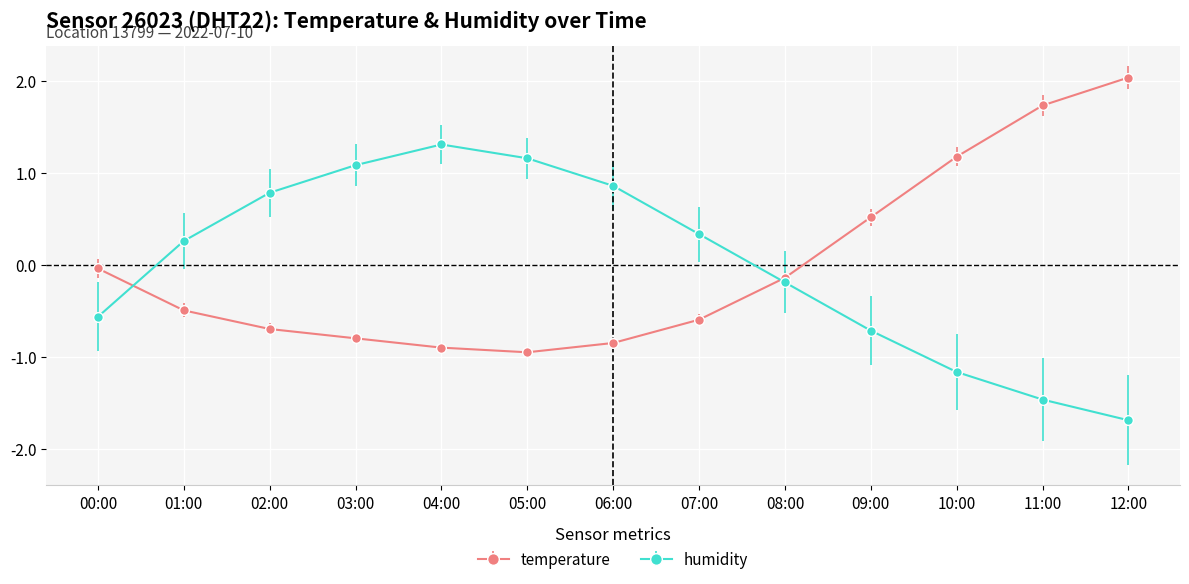

Does the chart display data point markers on the line(s)?

Yes